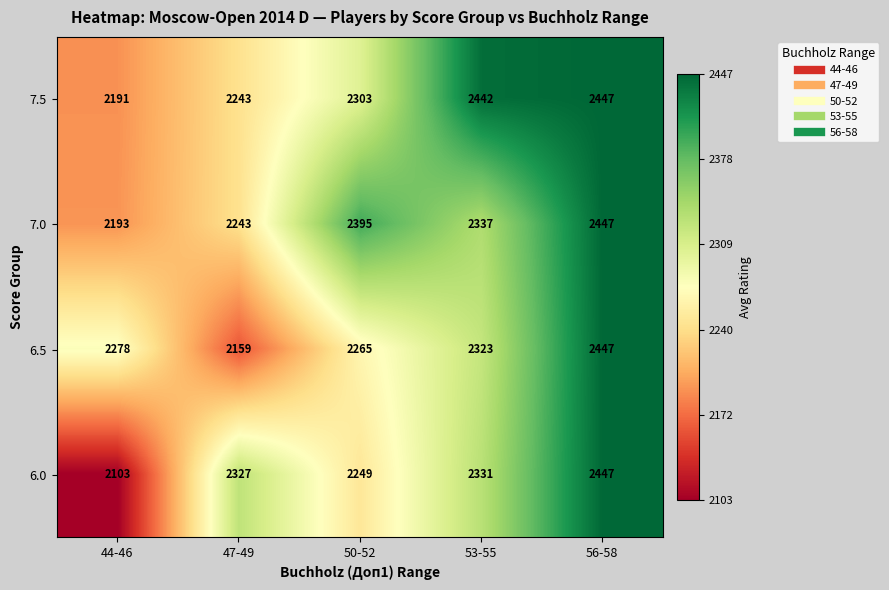

What is the difference between the maximum and second lowest values in the 7.5 series?

204